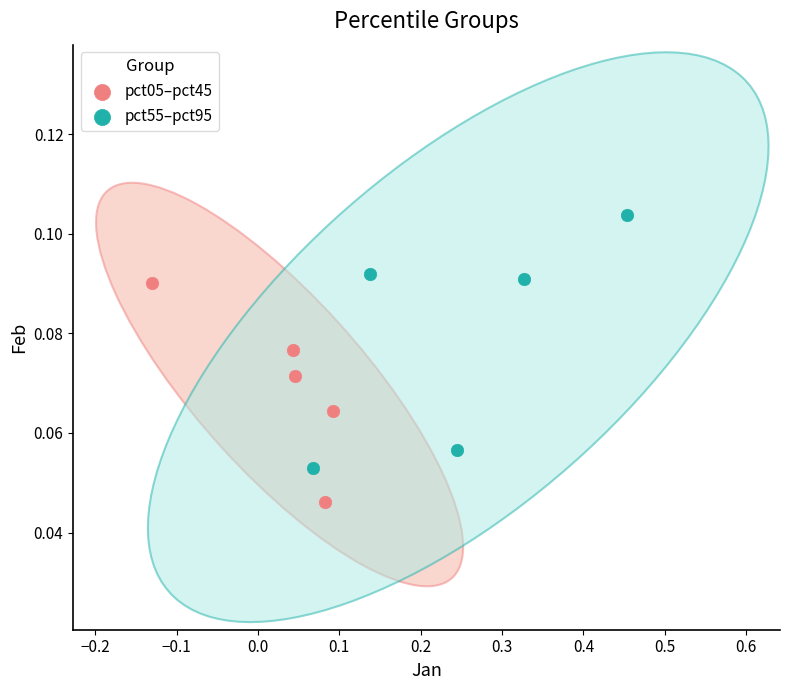

Which series reaches the maximum Y coordinate?

pct55–pct95